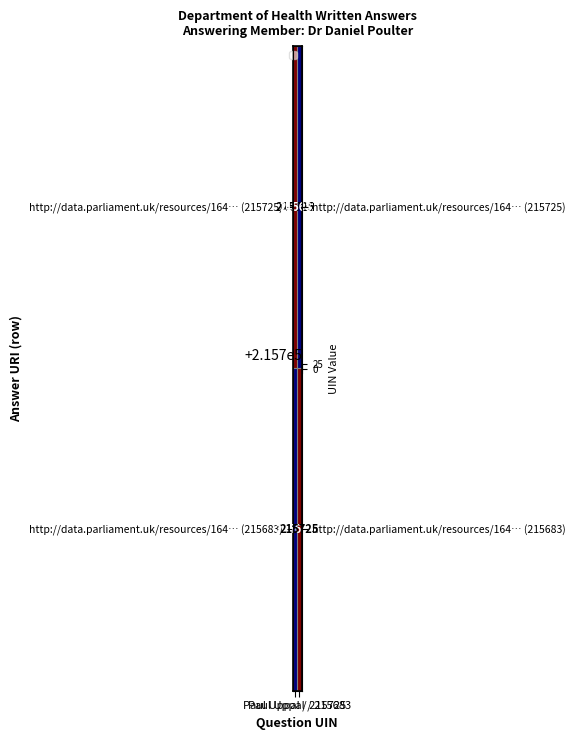

How many data points does each series have?

2